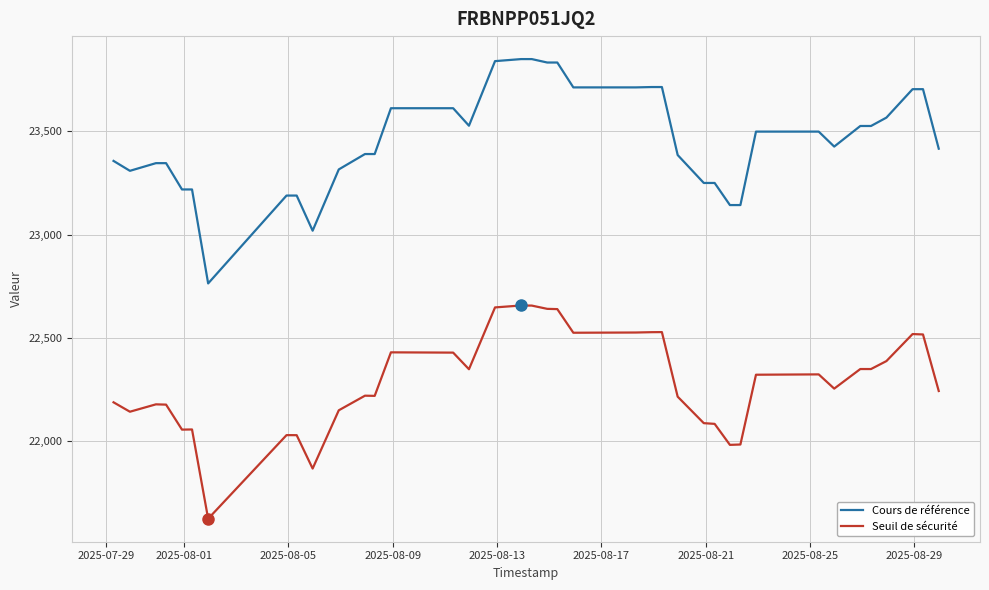

How many lines are shown in the chart?

2